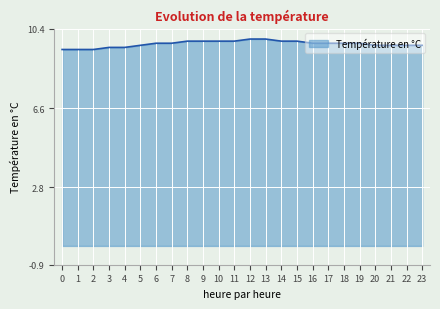

What is the minimum value shown in the chart?

9.4